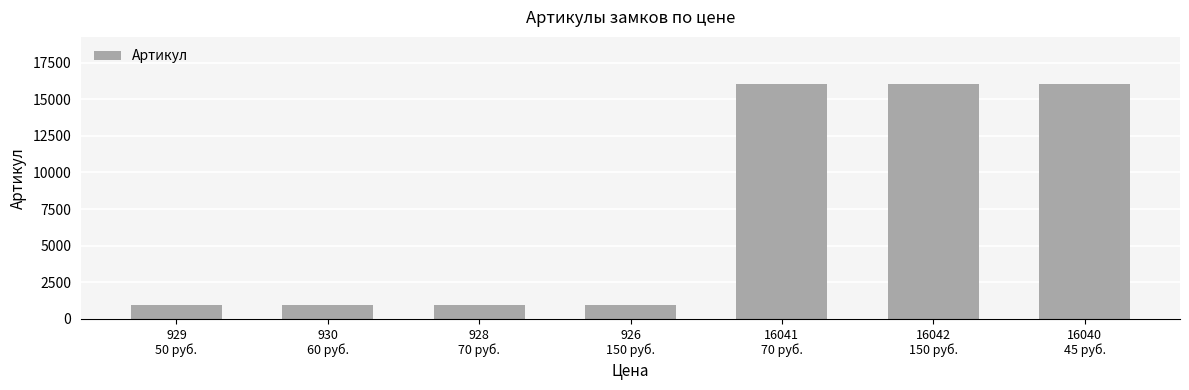

What is the greatest value displayed?

16042